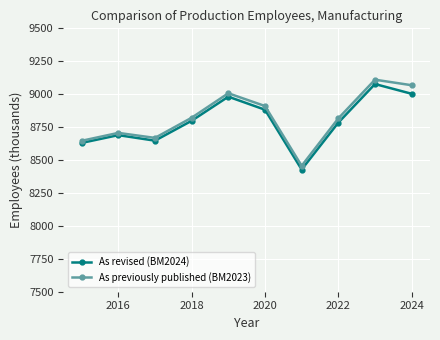

In As previously published (BM2023), how many points are higher than both neighbors (excluding endpoints)?

3